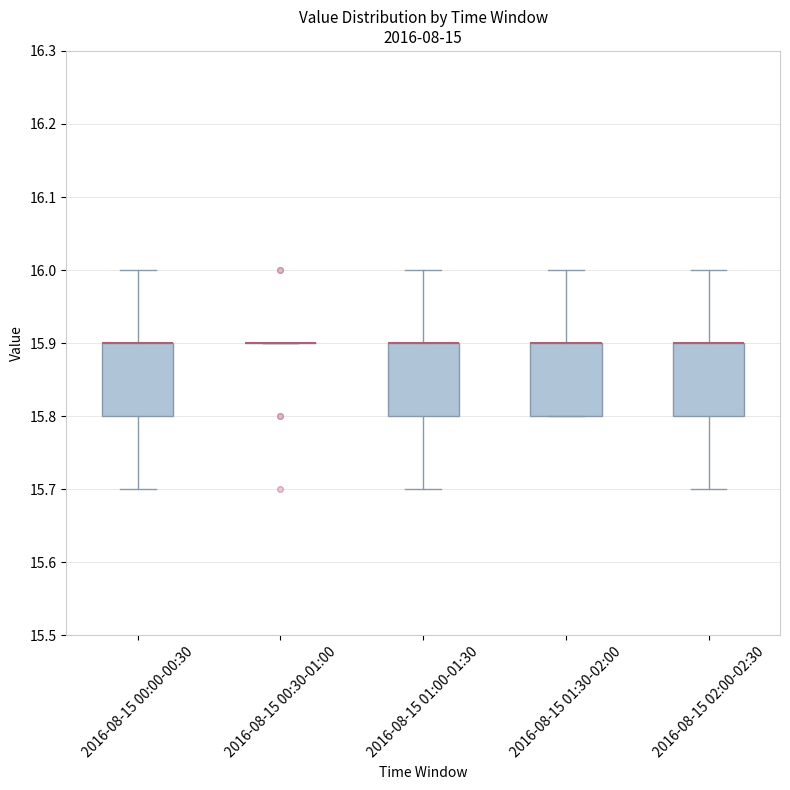

Reading left to right, read every box against the y-axis: the position of its median line, the range the box covers, and the ends of its whiskers. The values are not printed on the chart, so give them approximately, as read against the axis.

2016-08-15 00:00-00:30: median 15.9 (drawn on the box's upper edge), box 15.8 to 15.9, whiskers 15.7 to 16.0
2016-08-15 00:30-01:00: box collapsed to a line at 15.9, whiskers 15.9 to 15.9
2016-08-15 01:00-01:30: median 15.9 (drawn on the box's upper edge), box 15.8 to 15.9, whiskers 15.7 to 16.0
2016-08-15 01:30-02:00: median 15.9 (drawn on the box's upper edge), box 15.8 to 15.9, whiskers 15.8 to 16.0
2016-08-15 02:00-02:30: median 15.9 (drawn on the box's upper edge), box 15.8 to 15.9, whiskers 15.7 to 16.0